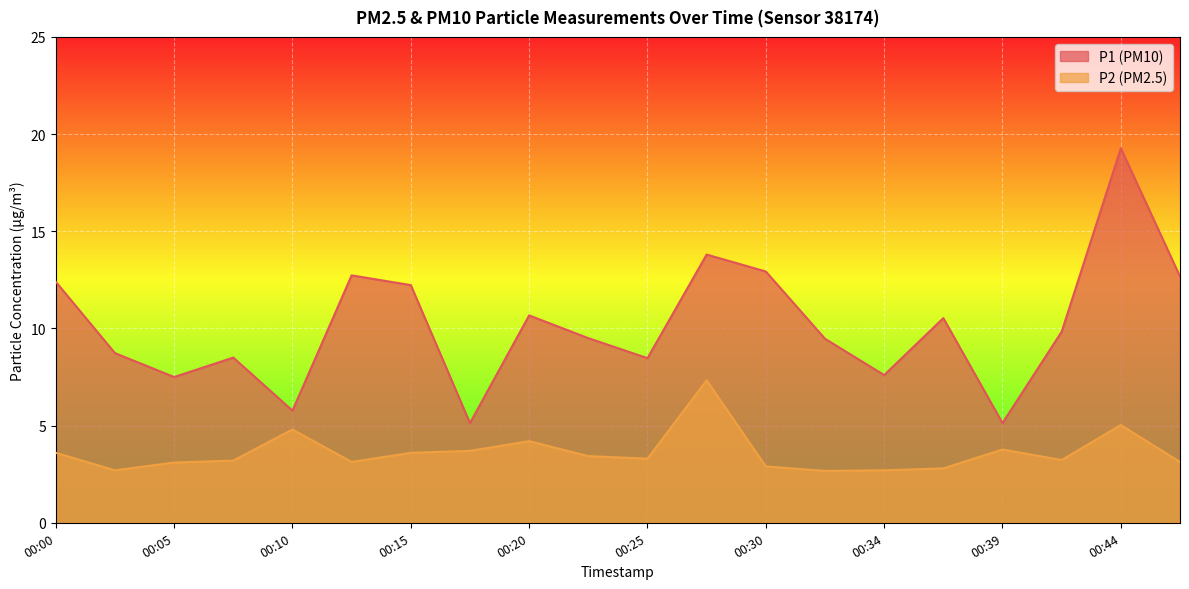

What is the sum of all P1 values?

202.9